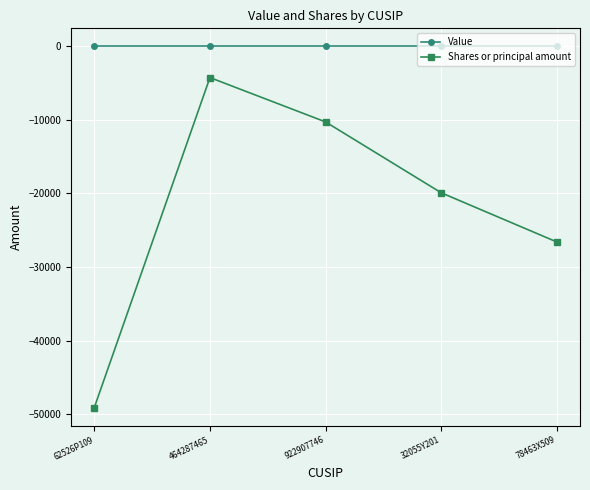

The value of Value at 78463X509 is 0. True or false?

True